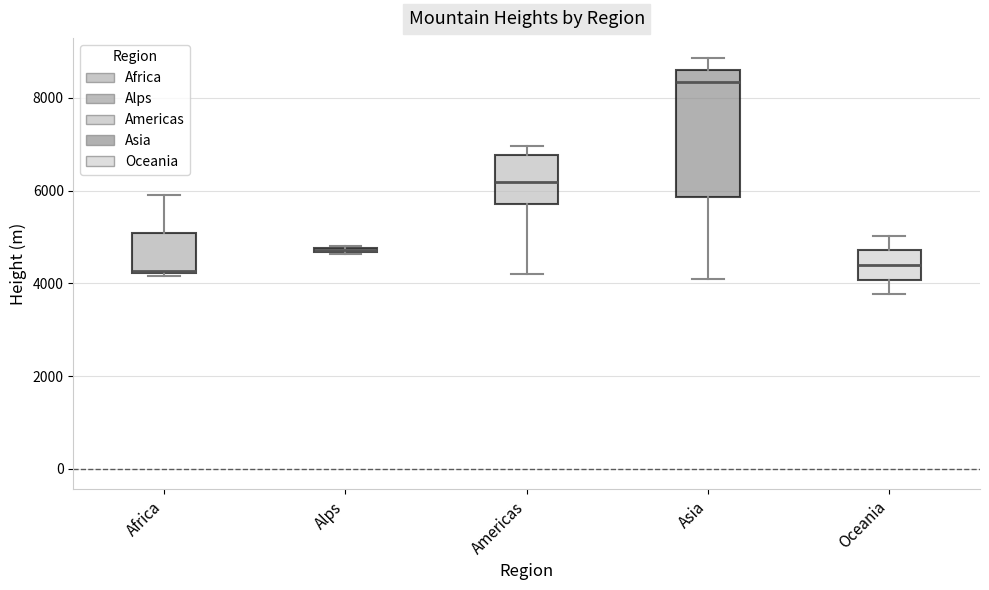

Where does the upper whisker of the box for Oceania end on the y-axis? The values are not printed on the chart, so give them approximately, as read against the axis.

5000